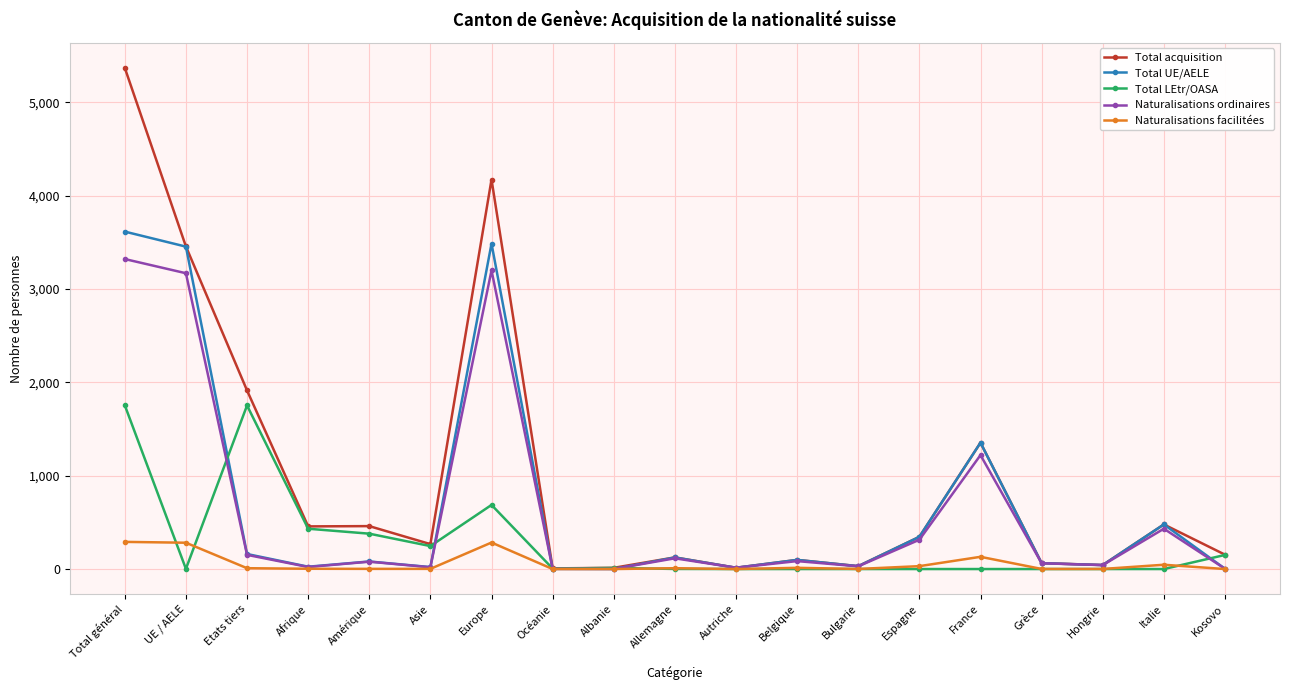

Where is Total UE/AELE nearest to the value 1808?

France